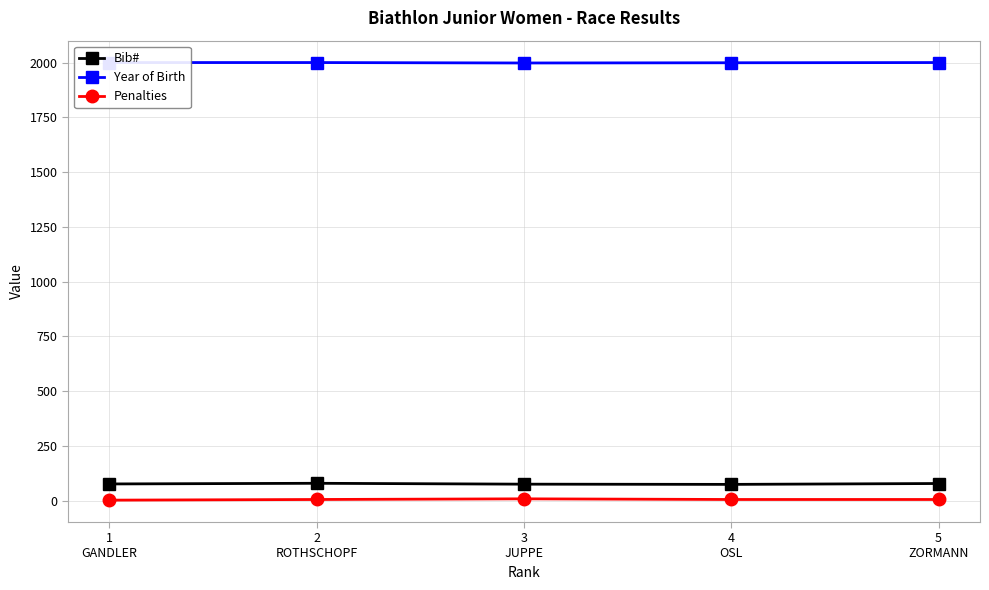

True or false: Penalties has more than 2 interior local peaks.

False